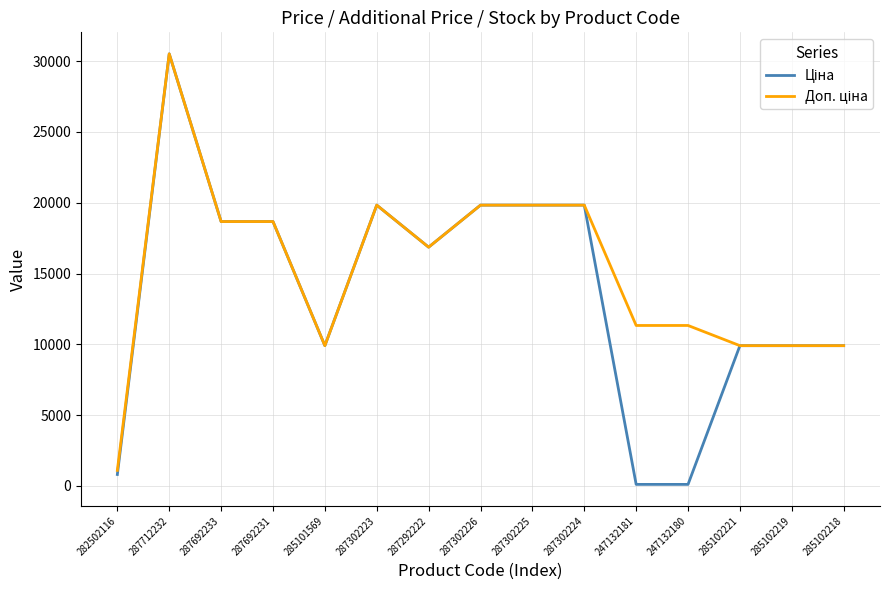

What is the total value across all series at 285101569?

19817.0